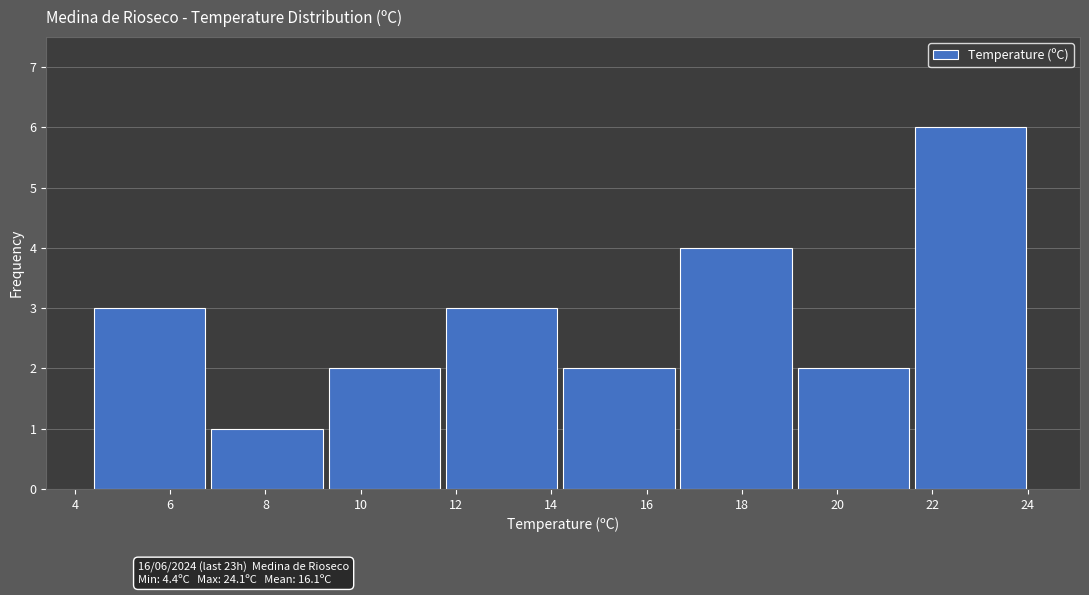

Over which range of the x-axis is the bar tallest?

21.6 to 24.2